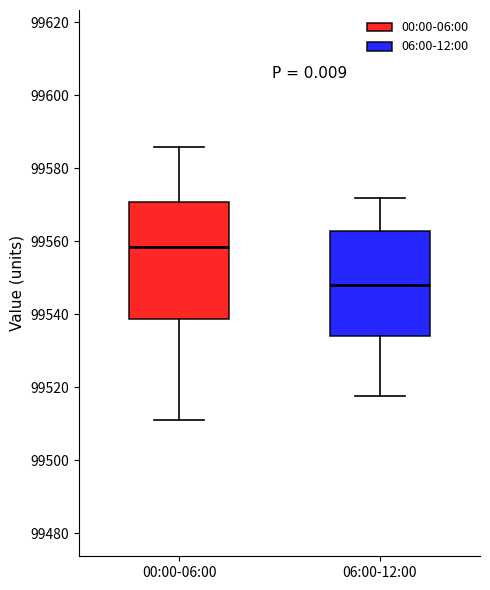

Reading left to right, transcribe this box plot: for each box, give where its median line is, the range the box spans, and where its two whiskers end, as read against the y-axis. The values are not printed on the chart, so give them approximately, as read against the axis.

00:00-06:00: median 99558, box 99538 to 99570, whiskers 99512 to 99586
06:00-12:00: median 99548, box 99534 to 99562, whiskers 99518 to 99572